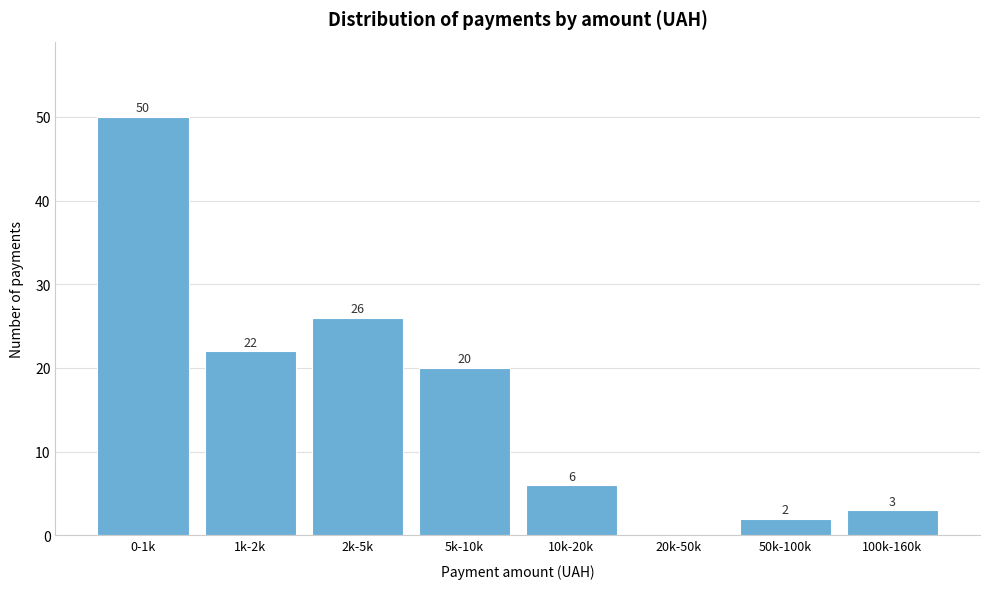

Reading right to left, what are all the values shown in this chart?

100k-160k=3	50k-100k=2	20k-50k=0	10k-20k=6	5k-10k=20	2k-5k=26	1k-2k=22	0-1k=50